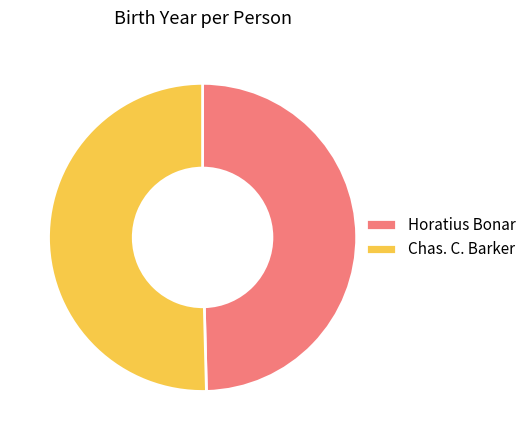

True or false: Horatius Bonar accounts for 50% of the total.

True